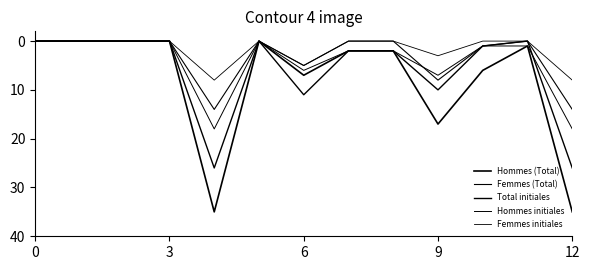

At which category is the sum across all series the highest?

12